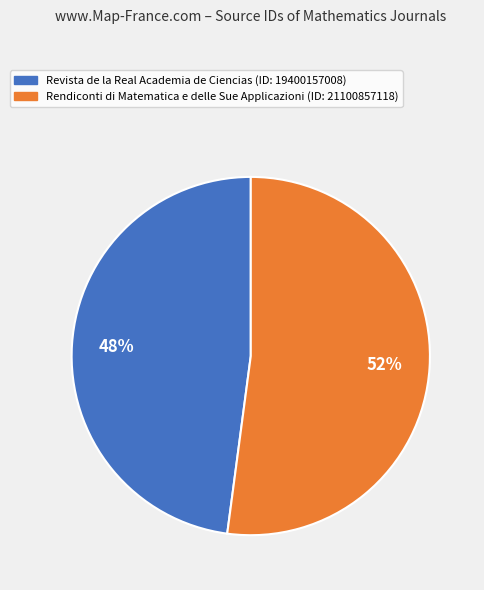

The Revista de la Real Academia de Ciencias slice represents 48% of the pie. True or false?

True